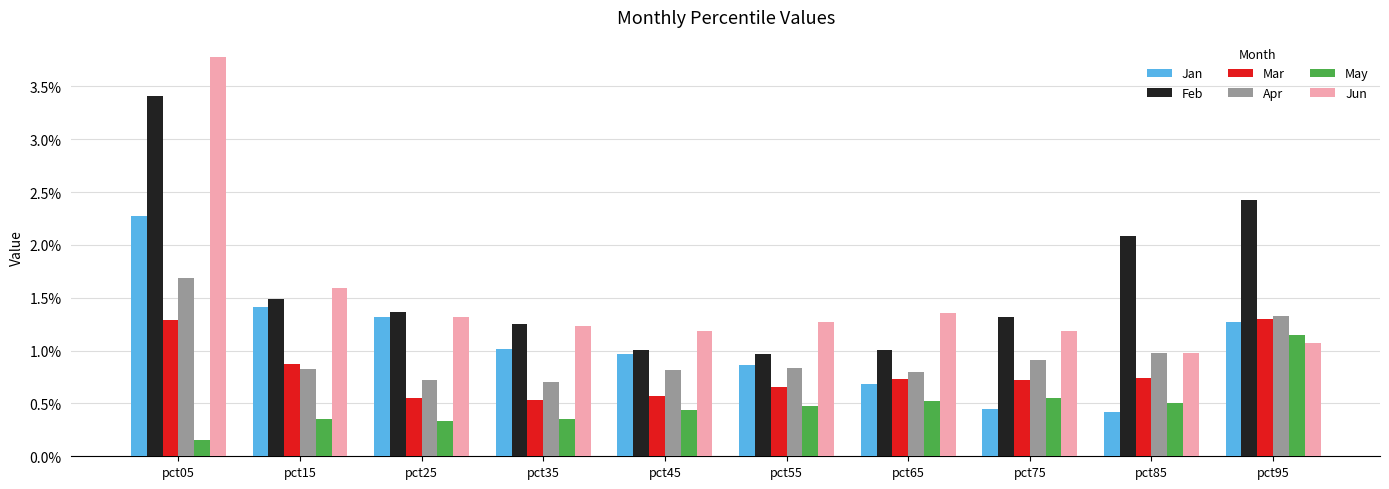

Read the Feb value at pct05.

3.4